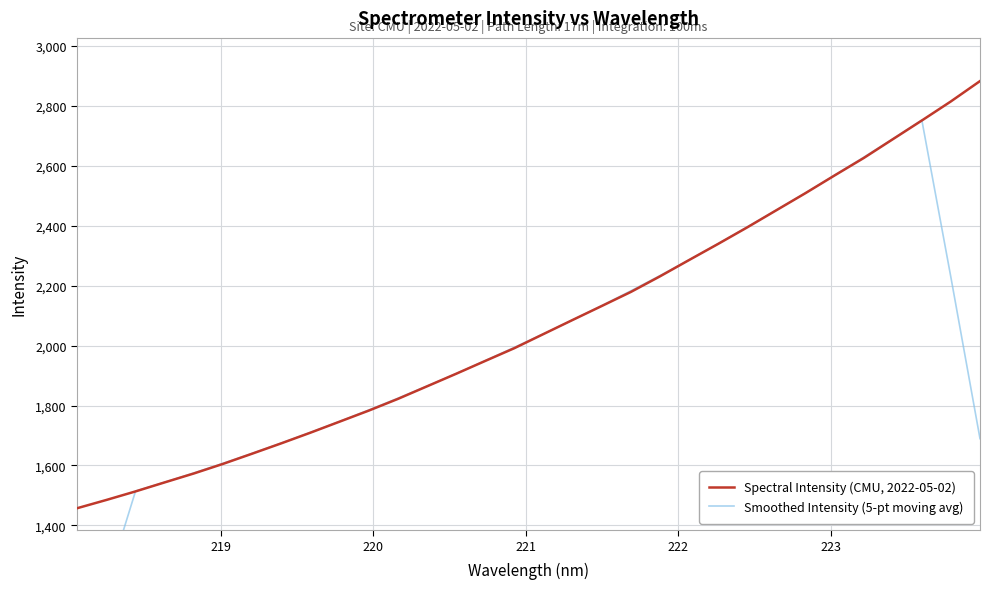

What is the minimum value for Spectral Intensity (CMU, 2022-05-02)?

1457.5